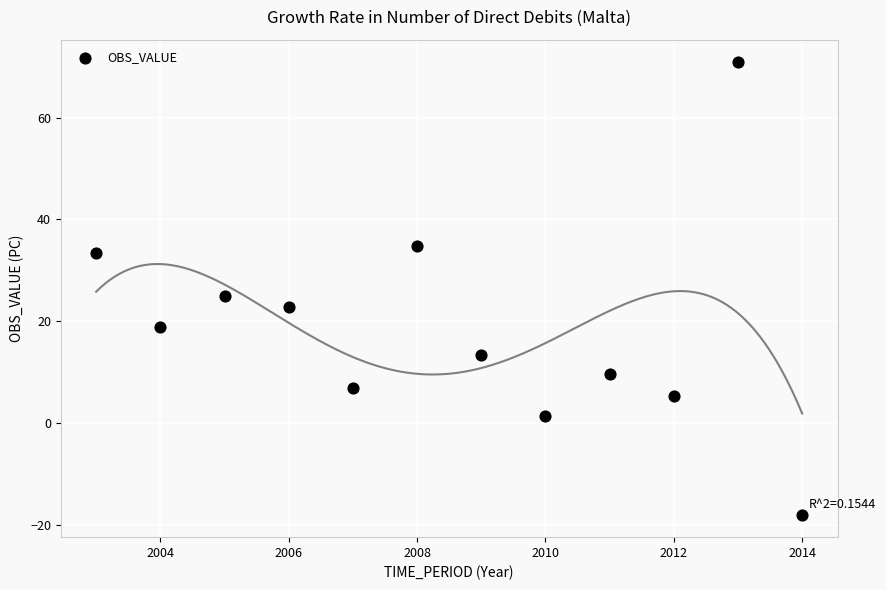

What Y value in the scatter plot is closest to 26?

25.0